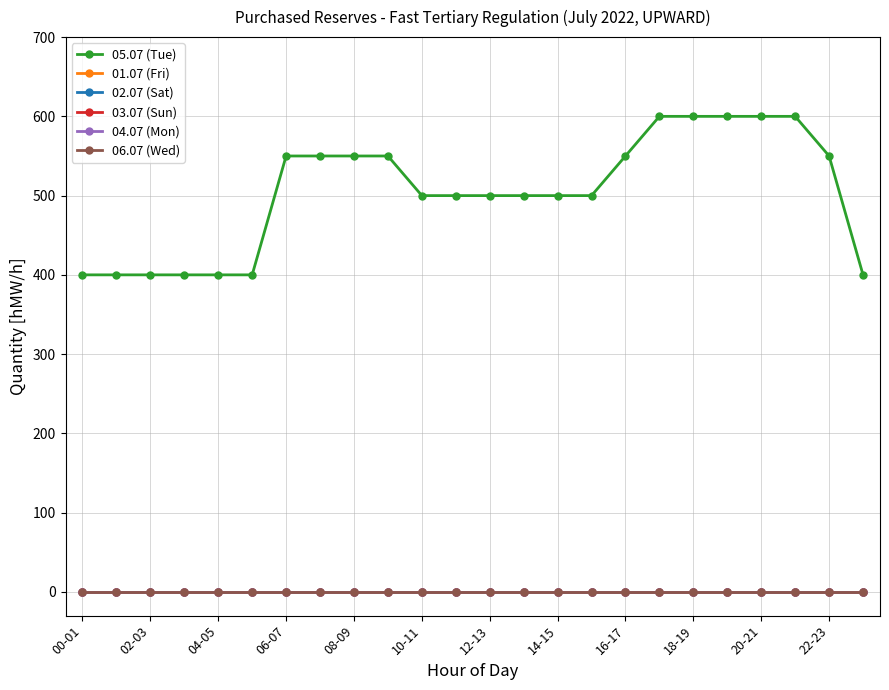

What is the label of the 22nd point from the left?

21